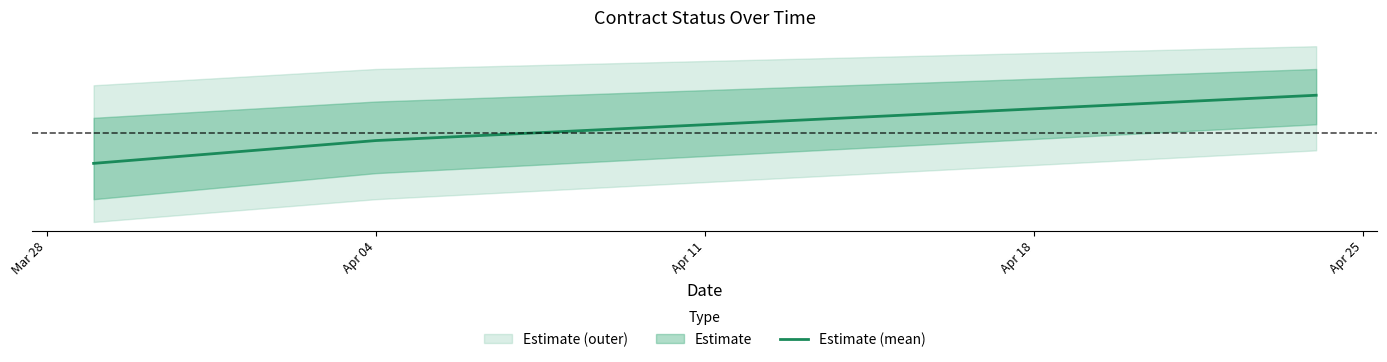

How many lines are shown in the chart?

1